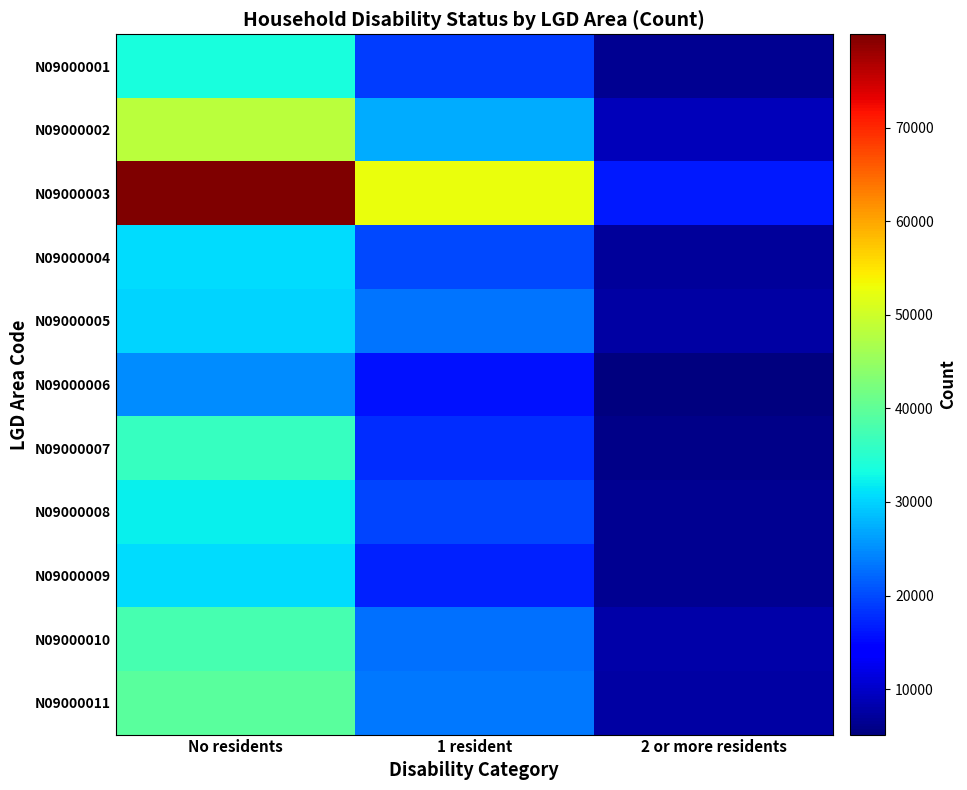

At how many categories does at least one series exceed 32777?

2